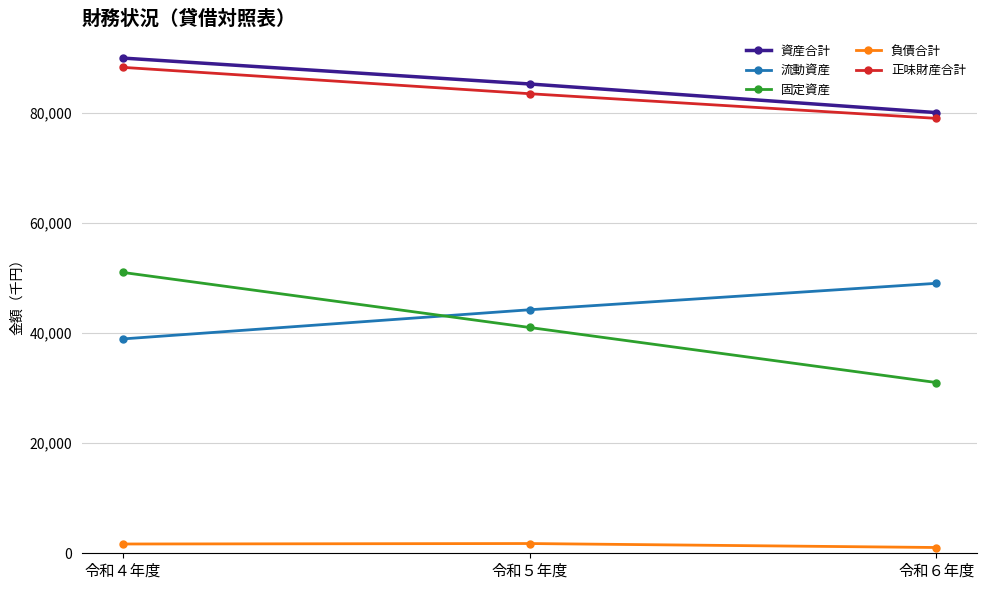

The value of 正味財産合計 at 令和６年度 is 78967. True or false?

True